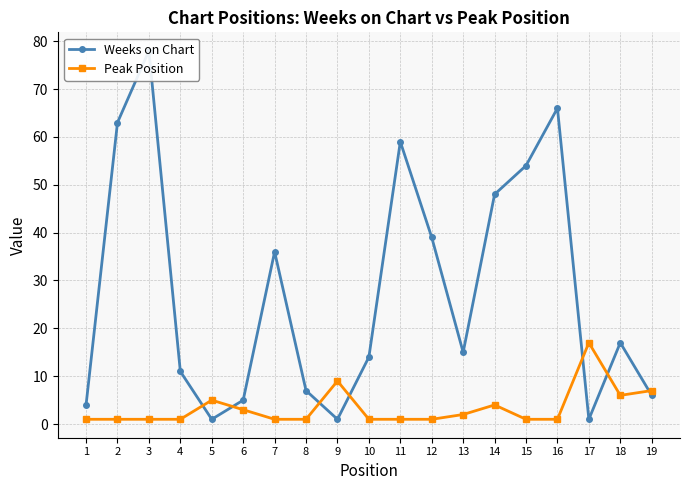

At which category is the sum across all series the highest?

3